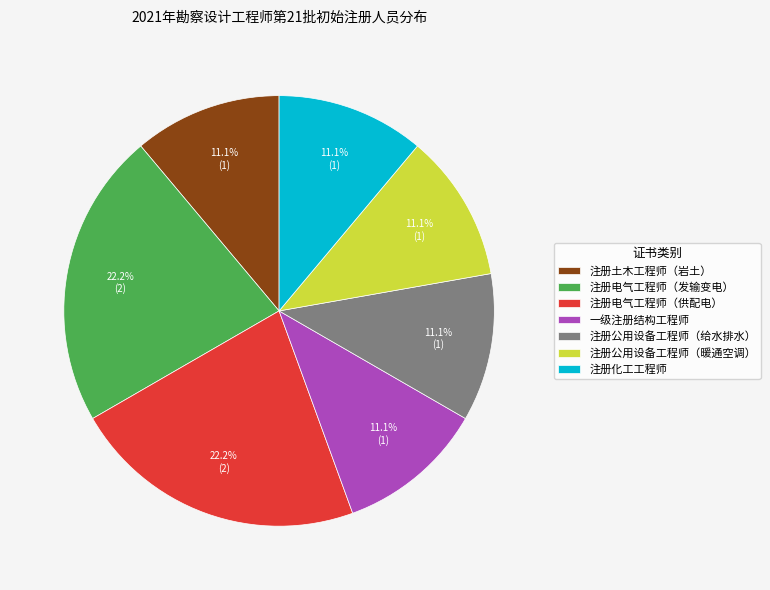

The 注册公用设备工程师（暖通空调） slice represents 22% of the pie. True or false?

False